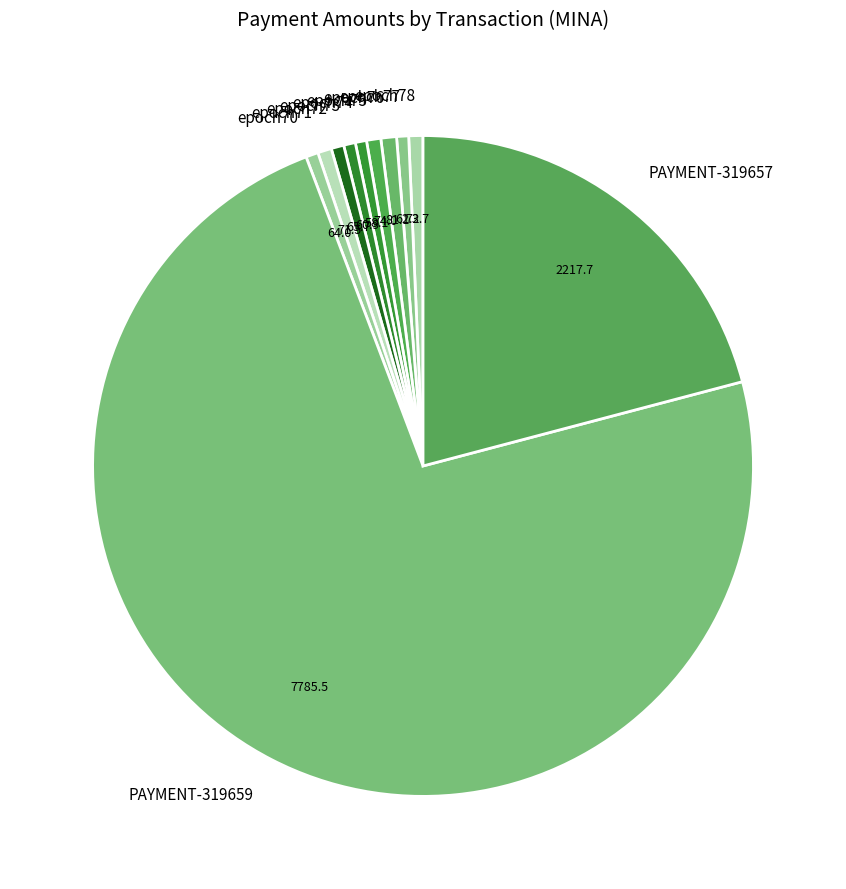

Which has a higher value, PAYMENT-319659 or epoch75?

PAYMENT-319659